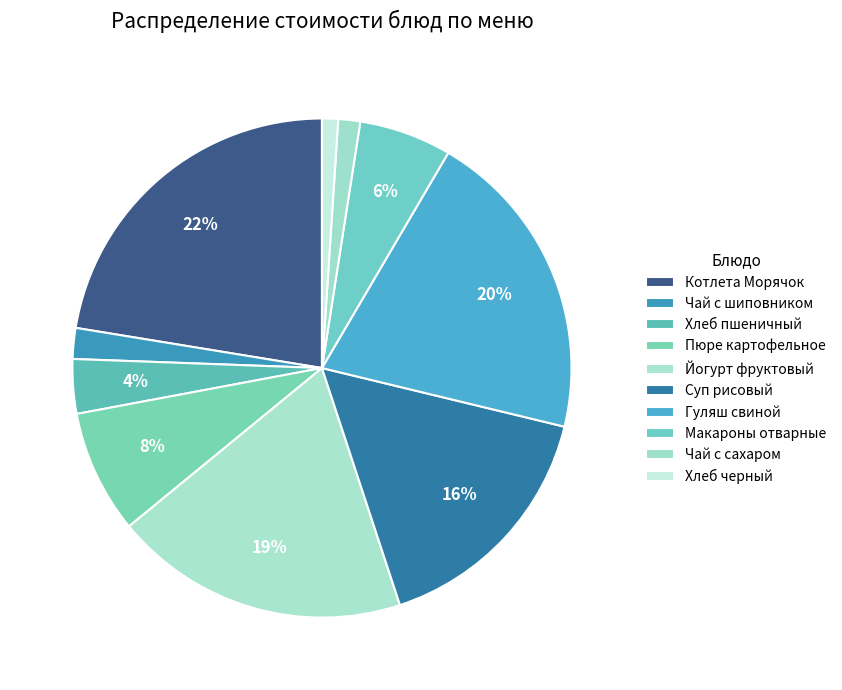

Combined, what portion of the pie is Суп рисовый and Хлеб черный?

17.2%